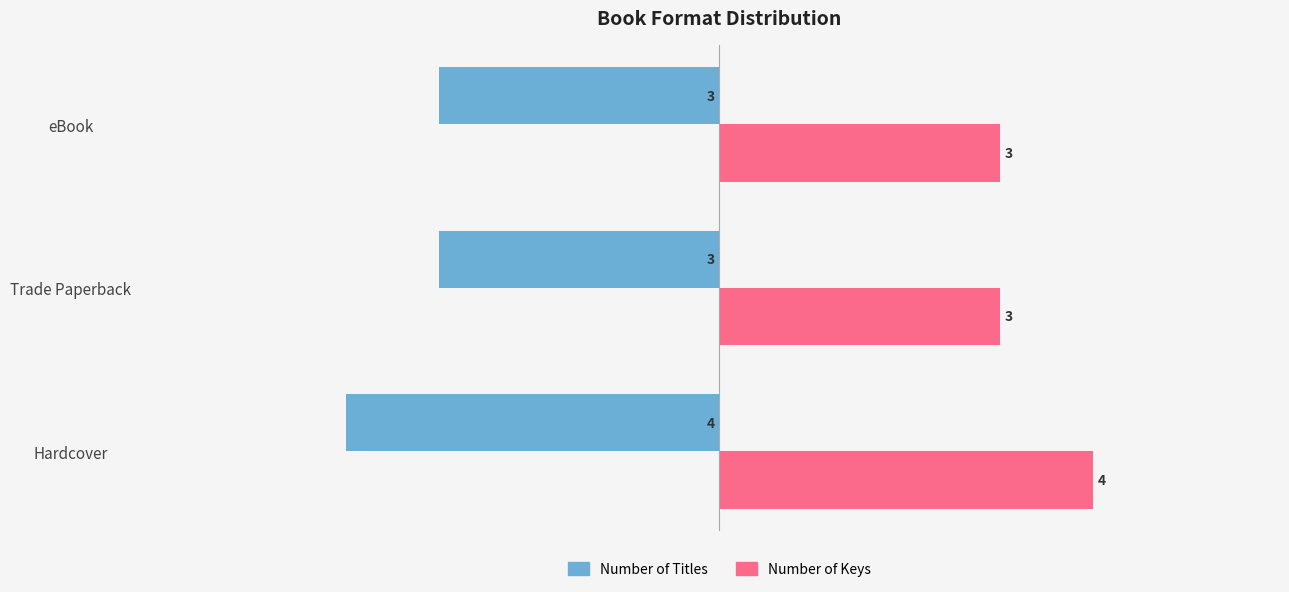

True or false: Number of Keys has a value of 3 at eBook.

True